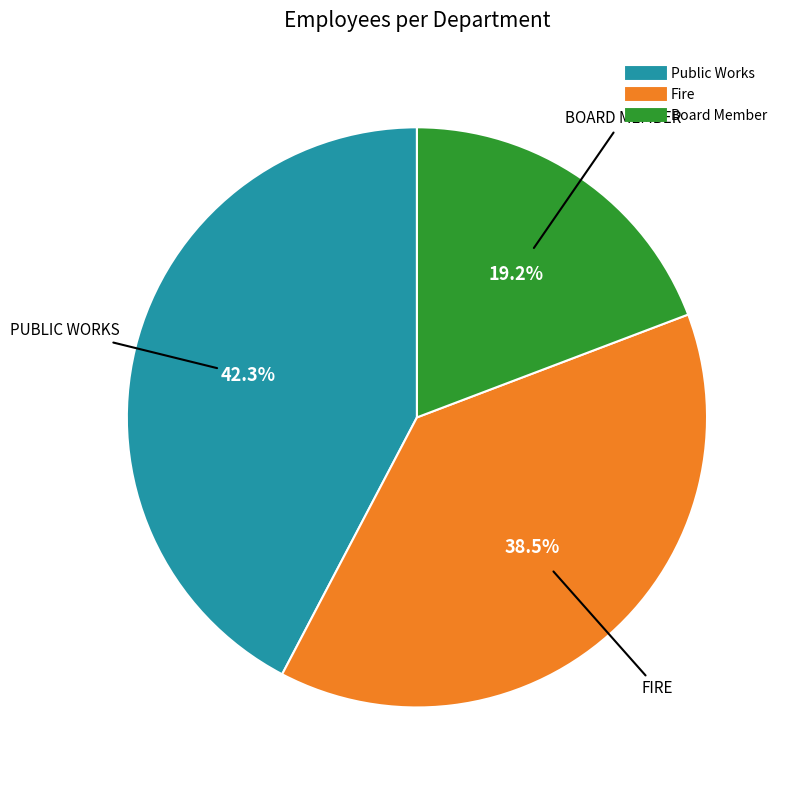

Combined, do Board Member and Fire account for over 50%?

Yes